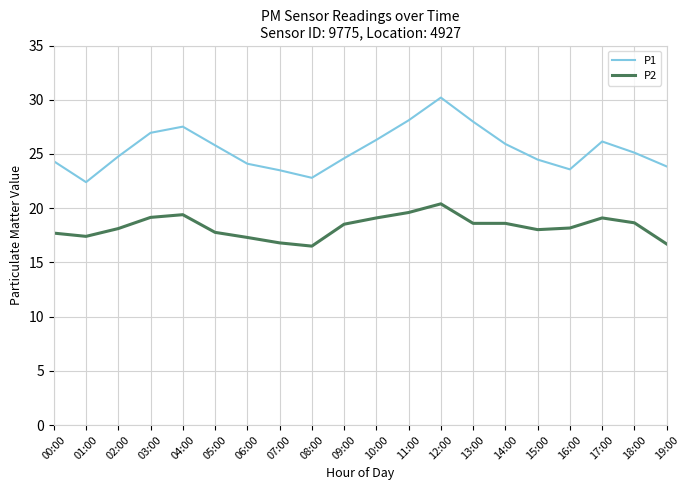

True or false: P1 and P2 intersect in this chart.

False